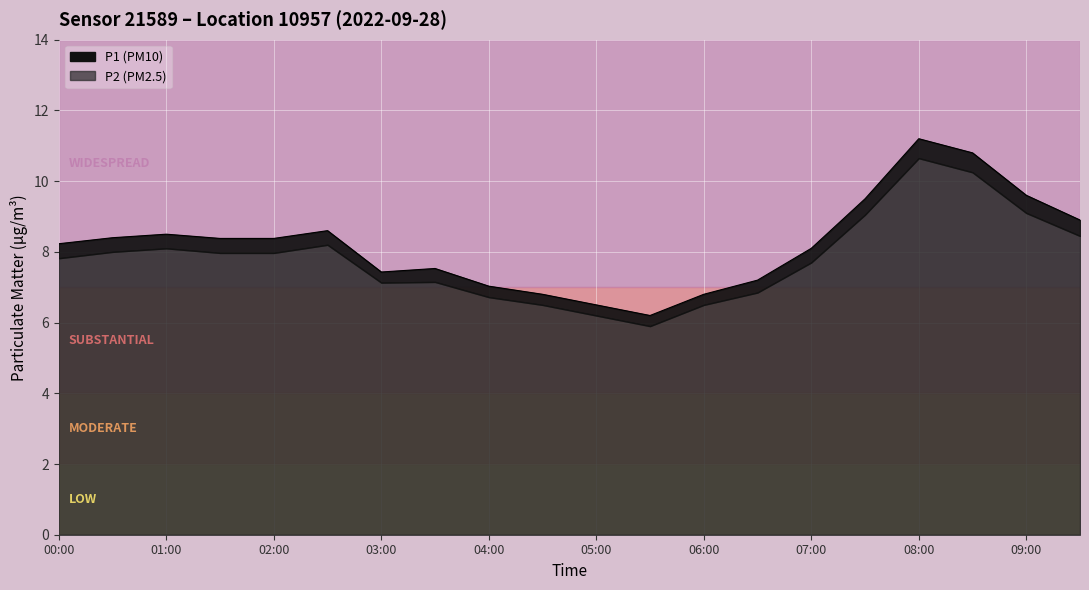

What is the maximum value shown in the chart?

11.2